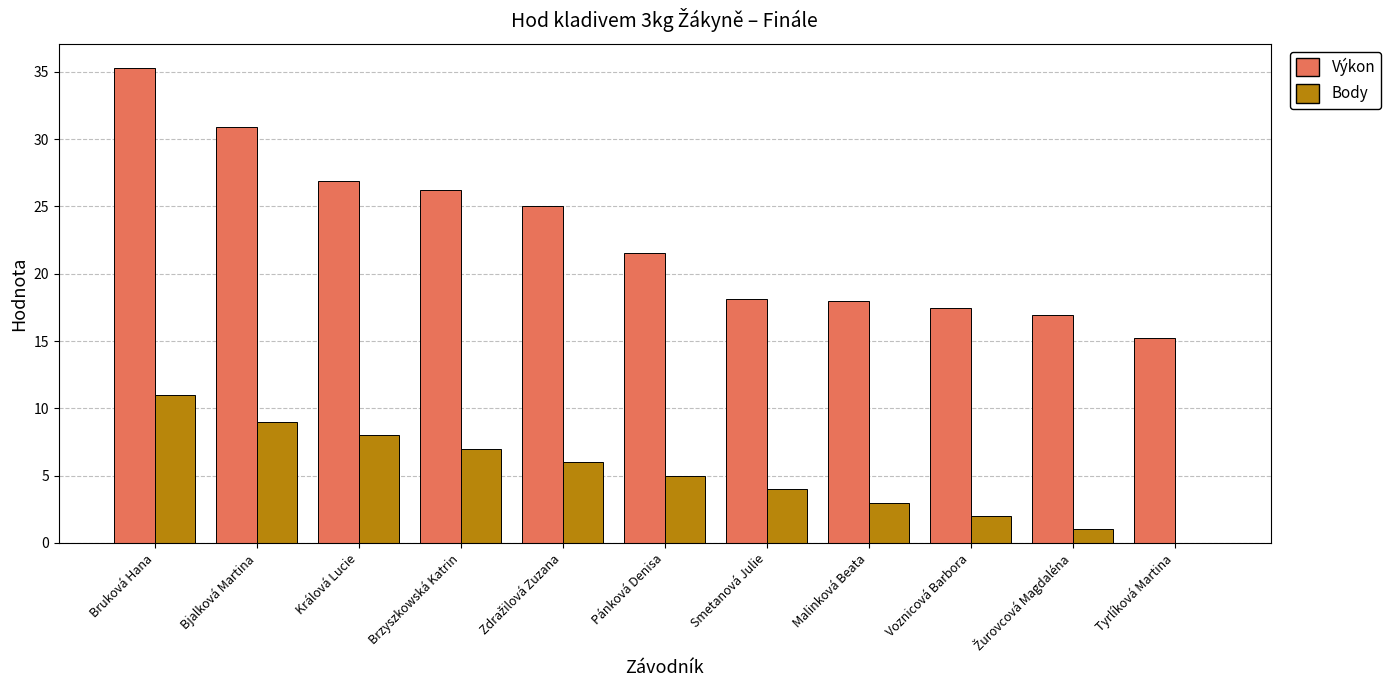

Which series has the largest total across all categories?

Výkon